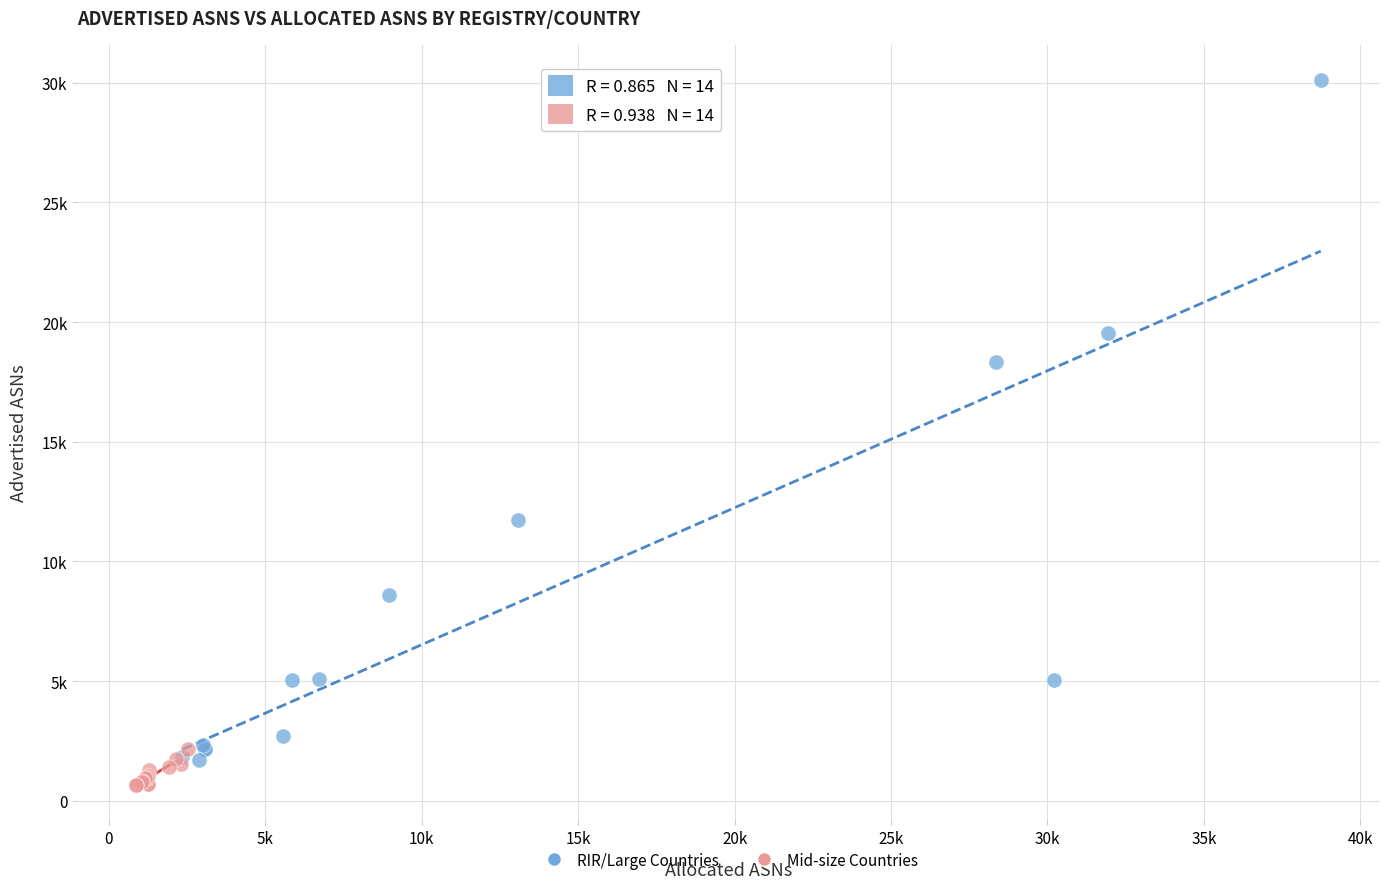

What are all the series names shown in the legend?

RIR/Large Countries, Mid-size Countries